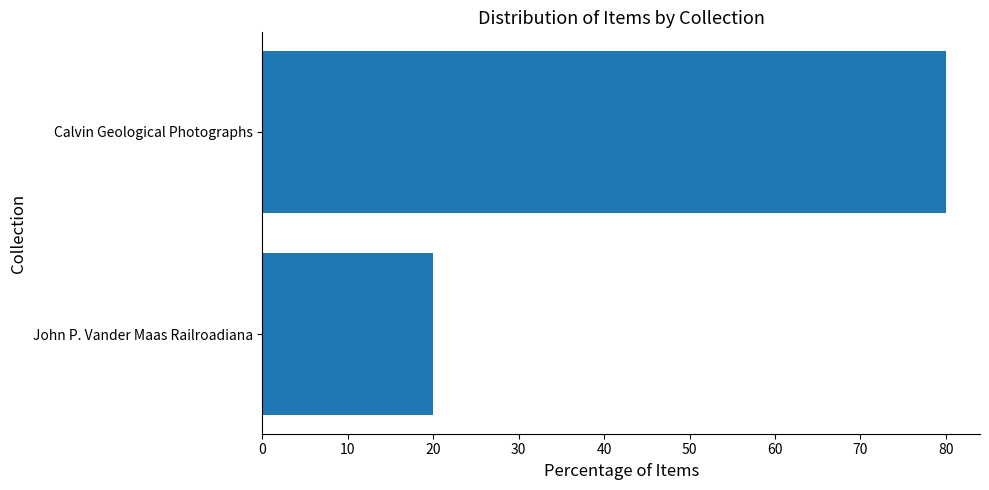

How many categories are shown in the chart?

2